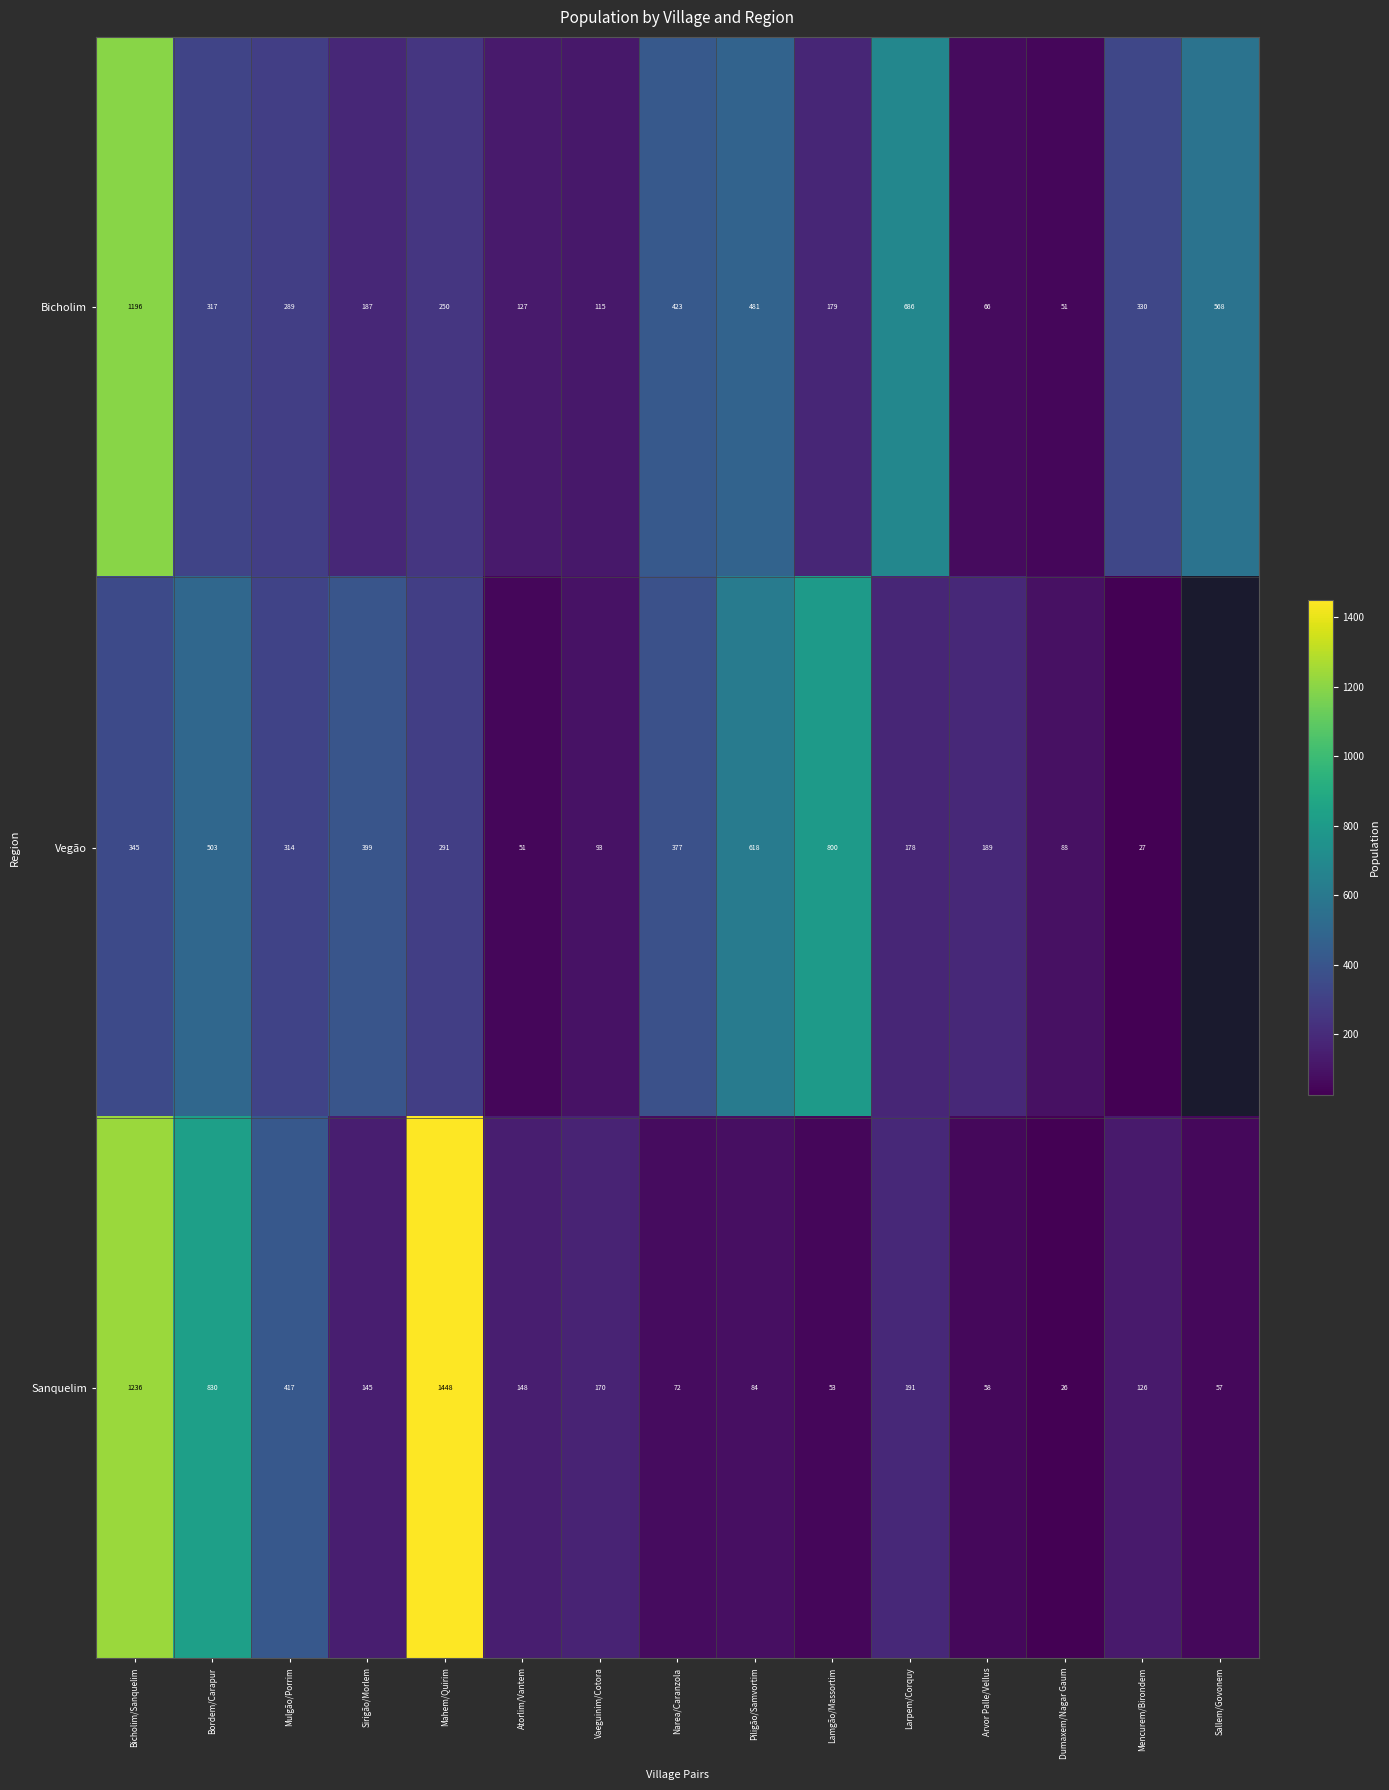

Rank the series at Piligão/Samvortim from highest to lowest value.

Vegão, Bicholim, Sanquelim